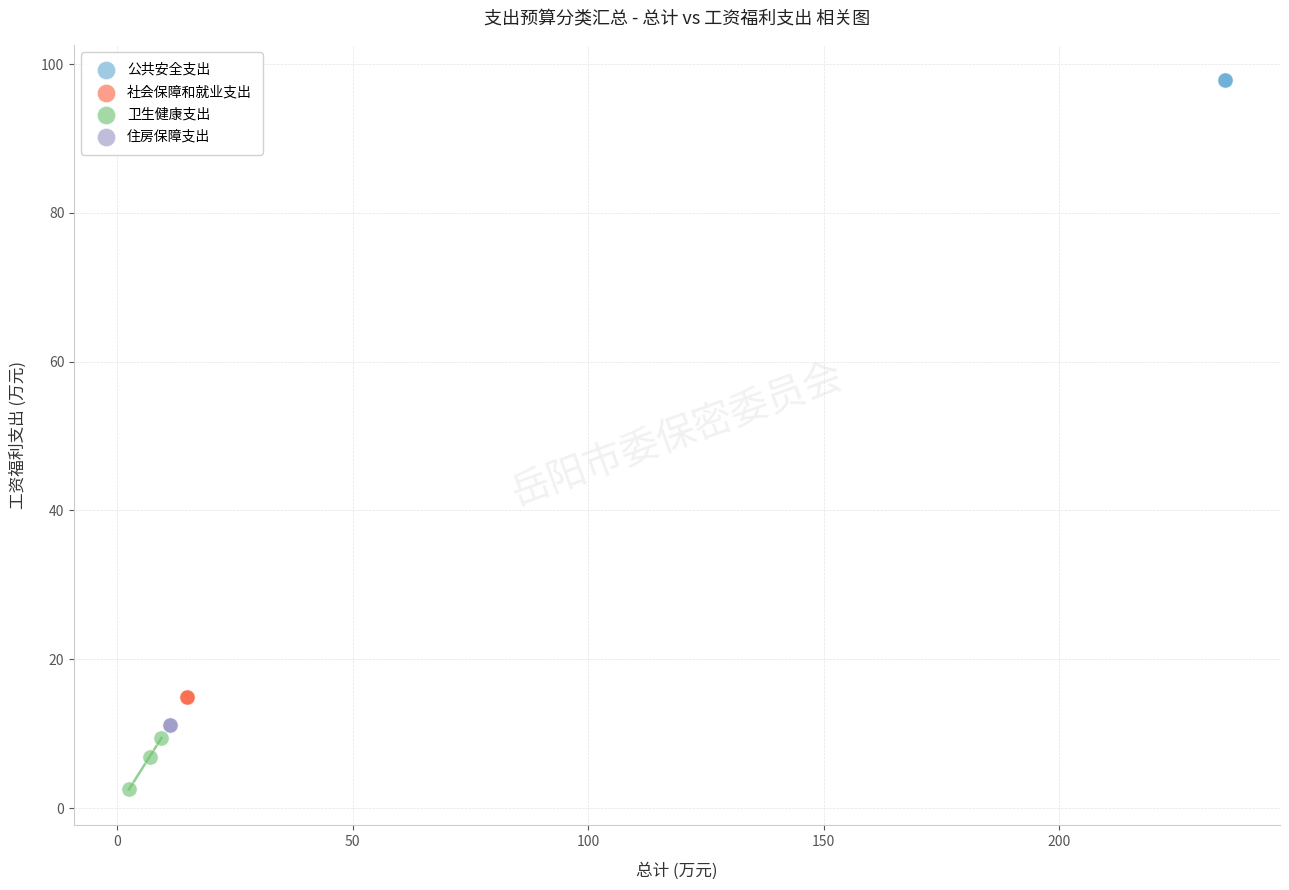

Which series contains the highest Y value?

公共安全支出